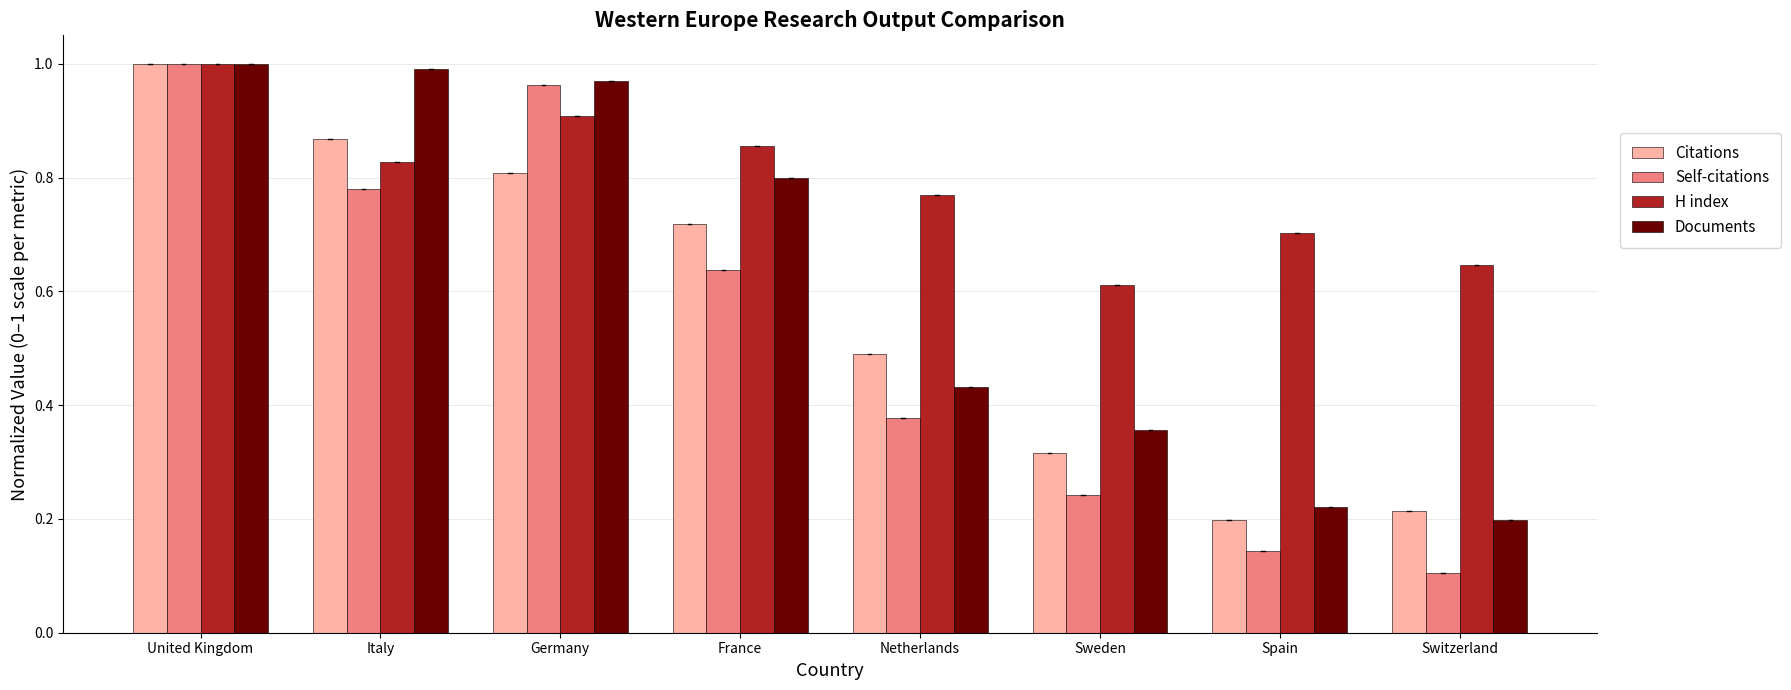

At how many categories does at least one series exceed 0?

8